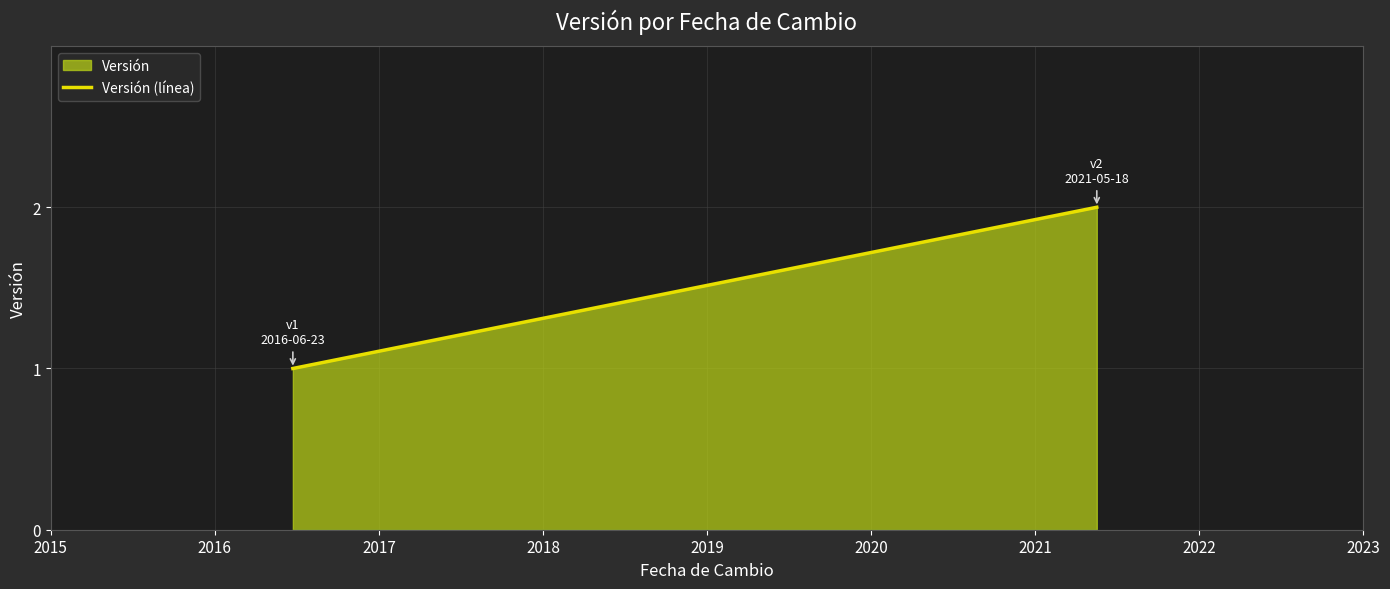

Which has a higher value, 2016 or 2015?

2016